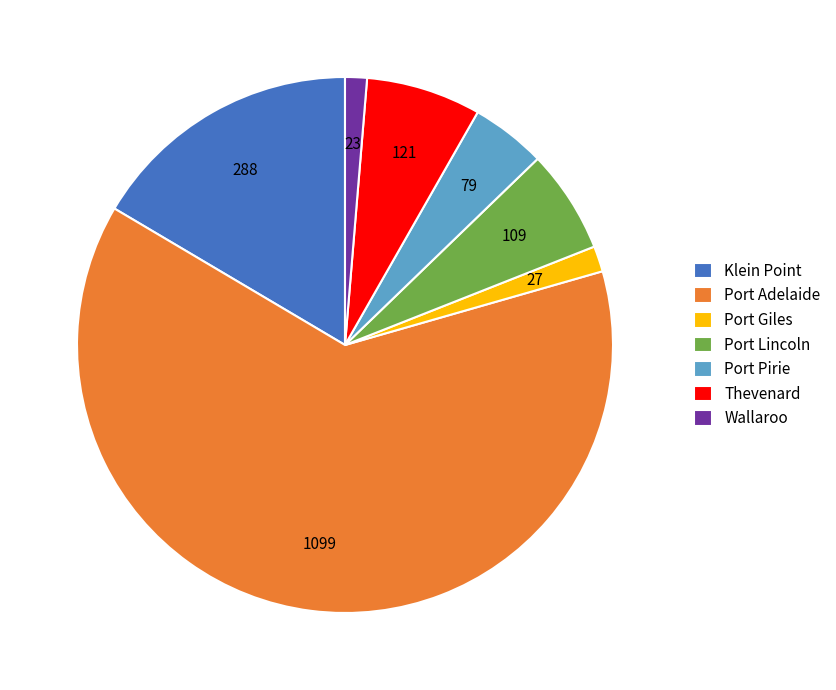

Combined, do Thevenard and Wallaroo account for over 50%?

No